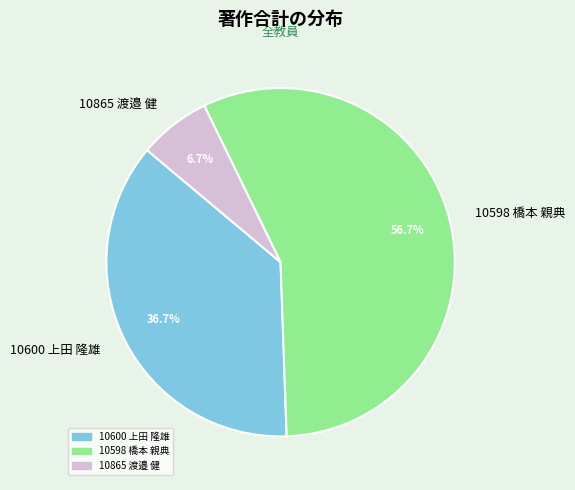

Do 10600 上田 隆雄 and 10865 渡邉 健 together represent more than half of the pie?

No